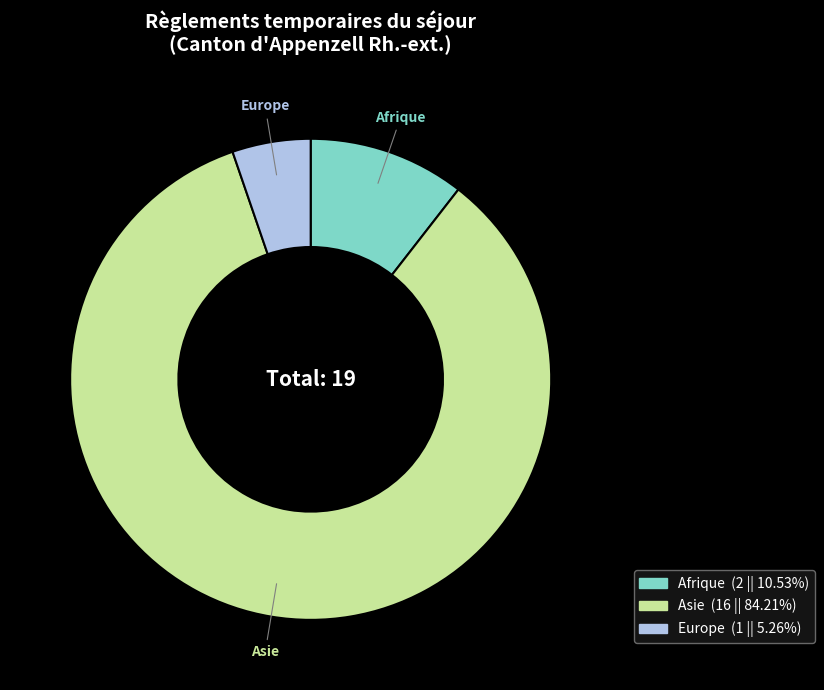

Which has a higher value, Asie or Europe?

Asie